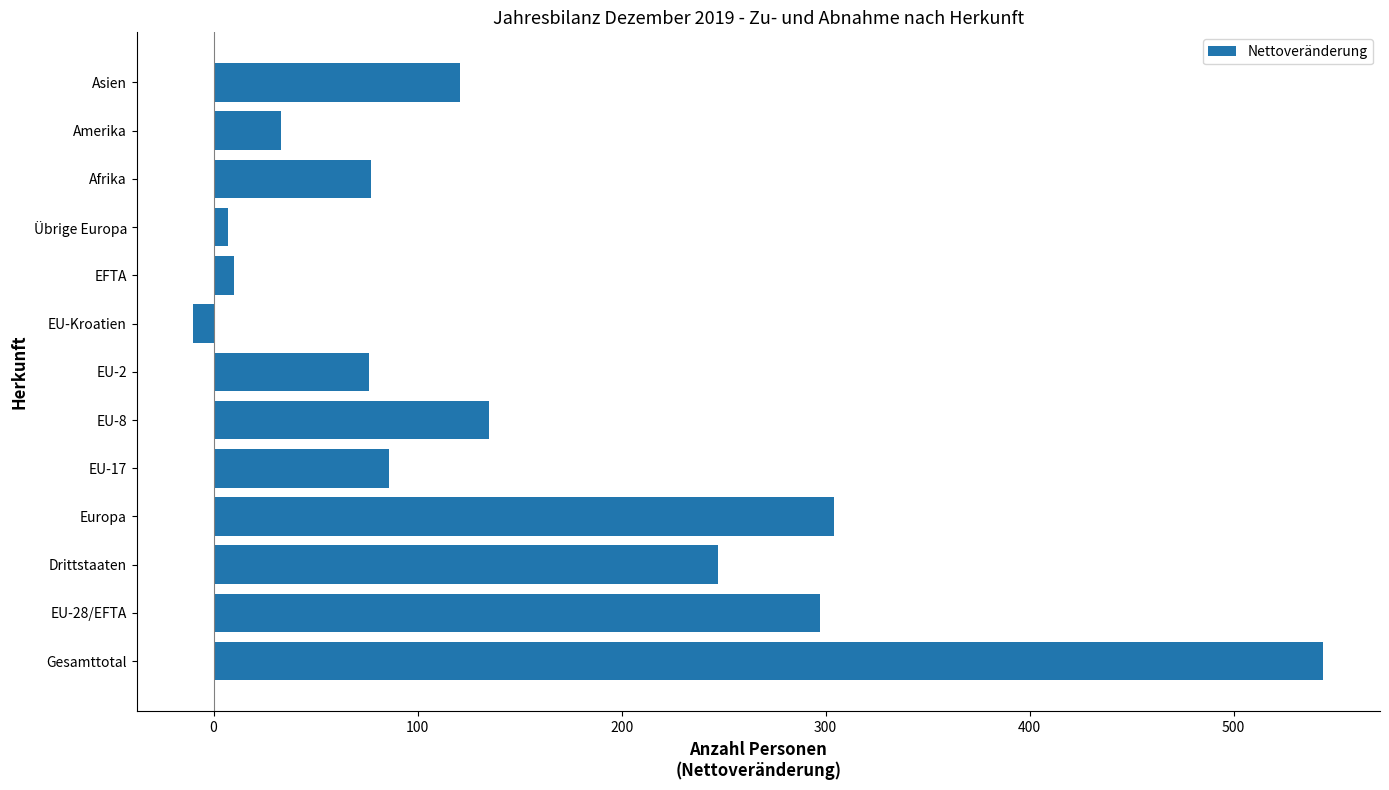

What is the minimum value shown in the chart?

-10